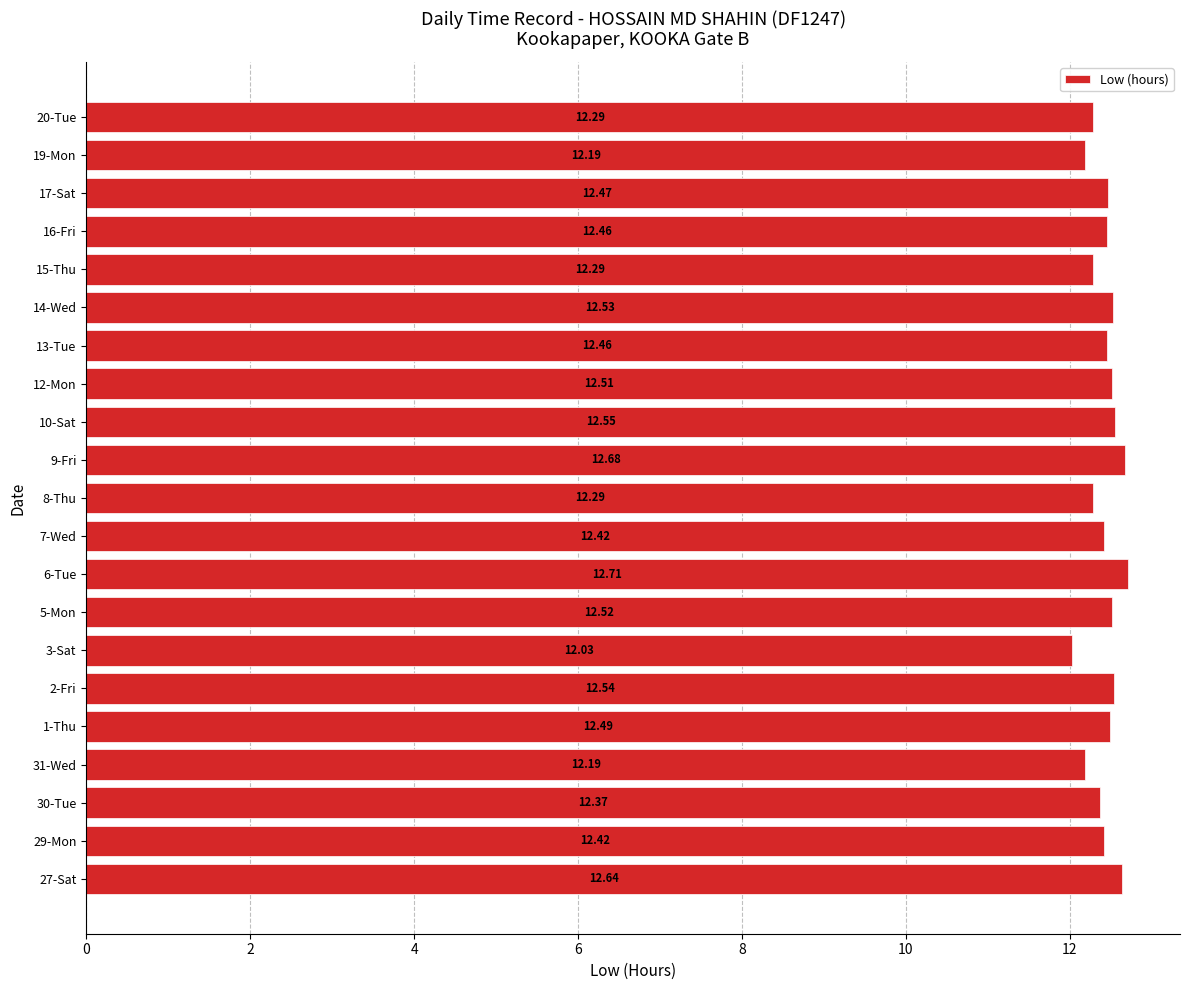

What is the difference between the values at 9-Fri and 15-Thu?

0.4